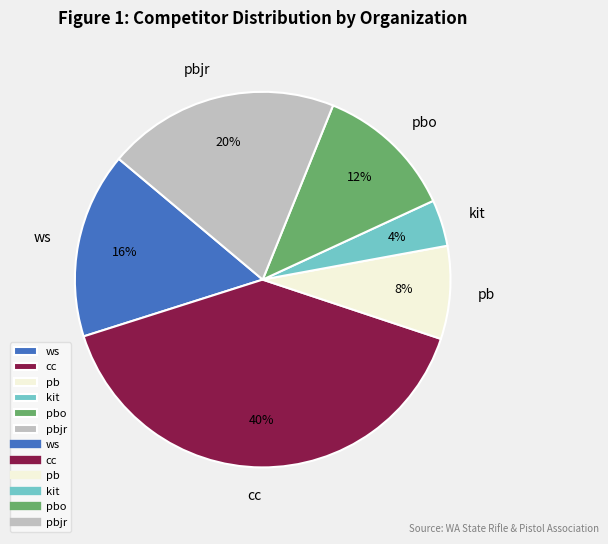

Is it true that pbjr is 20% of the pie?

True